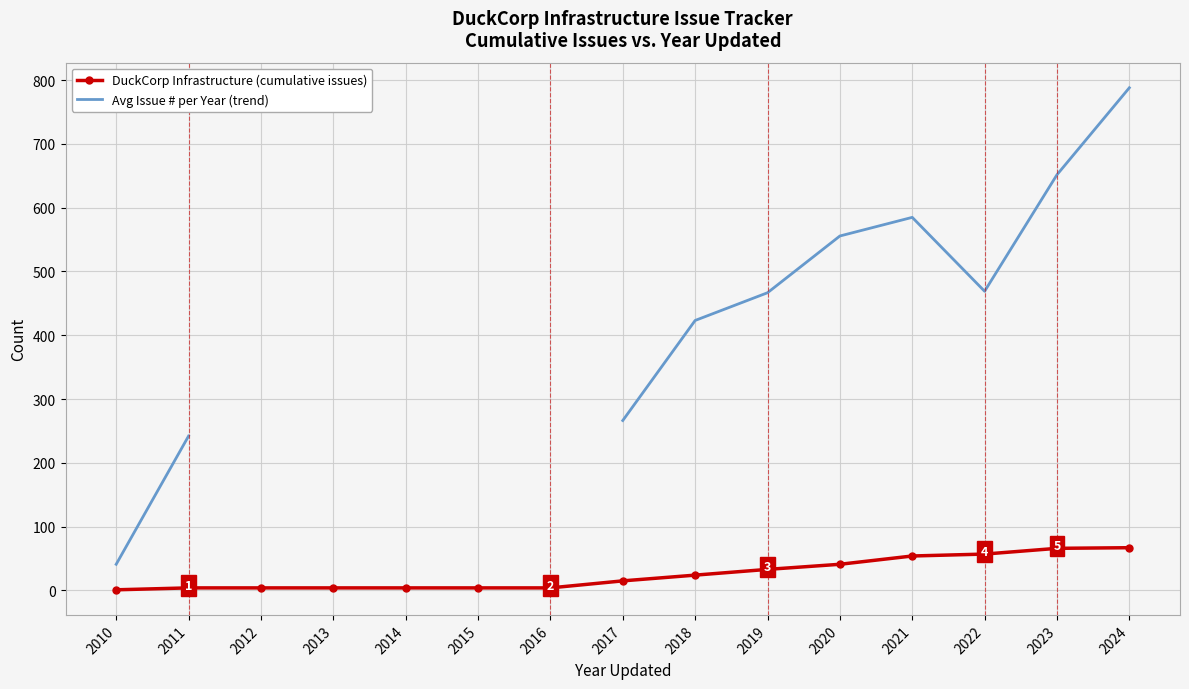

Which series has the largest total across all categories?

DuckCorp Infrastructure (cumulative issues)